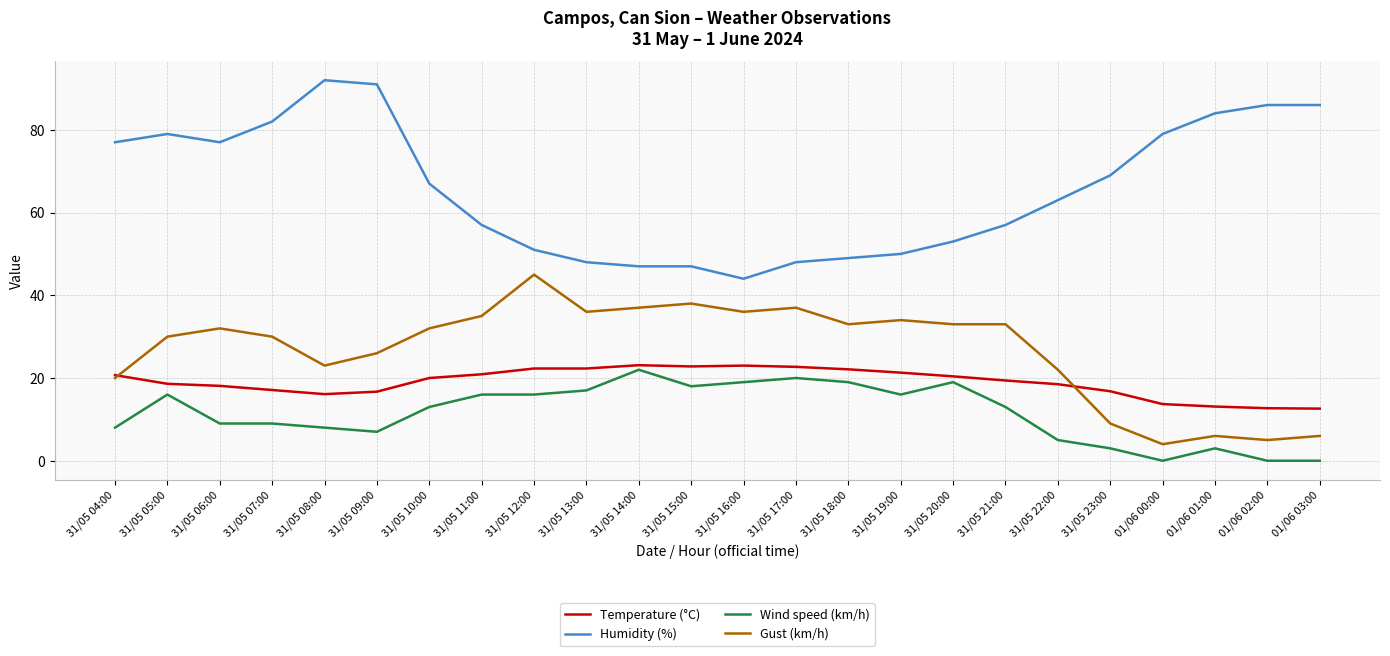

Which series changed the most between 31/05 08:00 and 01/06 01:00?

Gust (km/h)